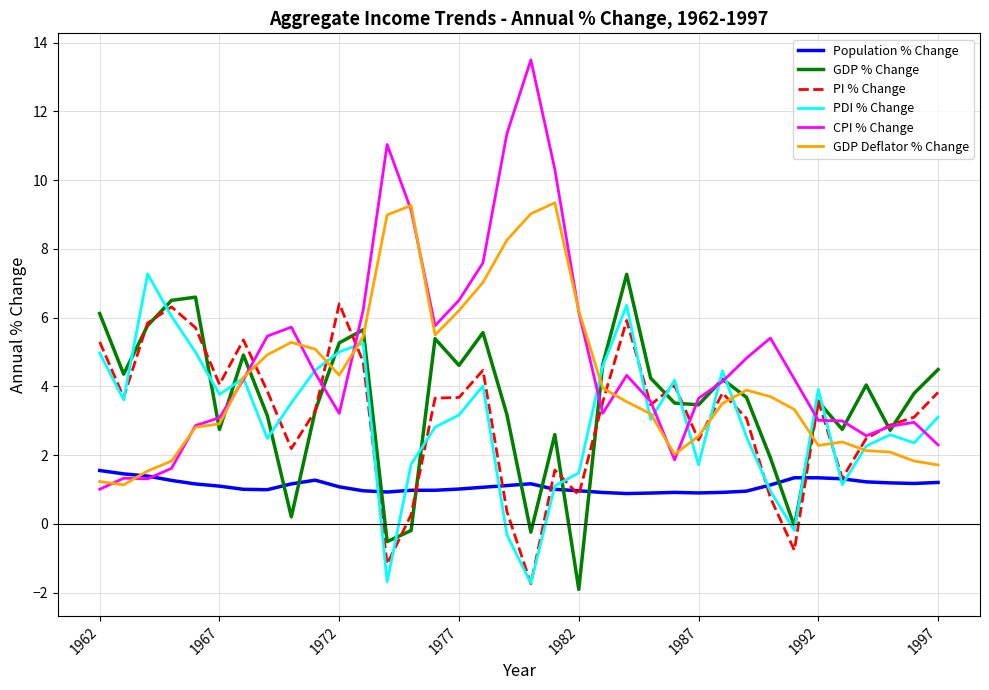

What is the maximum value shown in the chart?

13.5